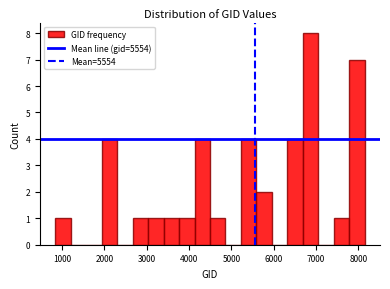

Read against the x-axis, roughly where is the centre of the tallest bar?

6900